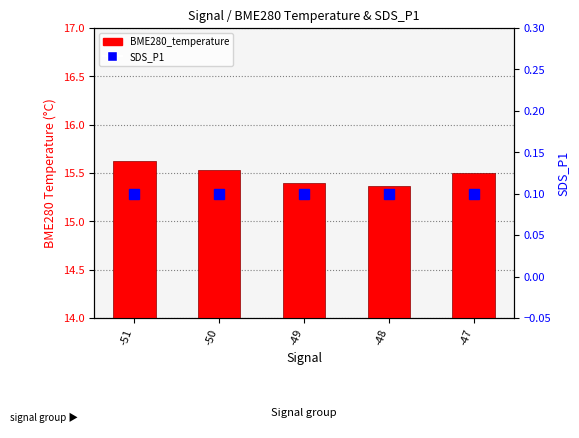

What is the difference between the second highest and second lowest values in the BME280_temperature series?

0.1